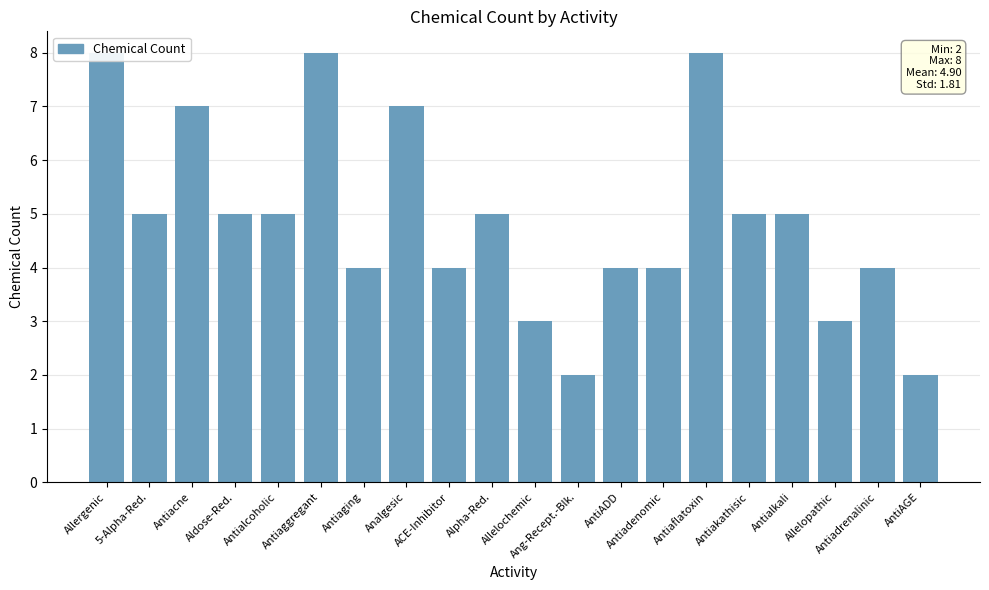

List the labels in order of value, largest first.

Allergenic, Antiaggregant, Antiaflatoxin, Antiacne, Analgesic, 5-Alpha-Red., Aldose-Red., Antialcoholic, Alpha-Red., Antiakathisic, Antialkali, Antiaging, ACE-Inhibitor, AntiADD, Antiadenomic, Antiadrenalinic, Allelochemic, Allelopathic, Ang-Recept.-Blk., AntiAGE